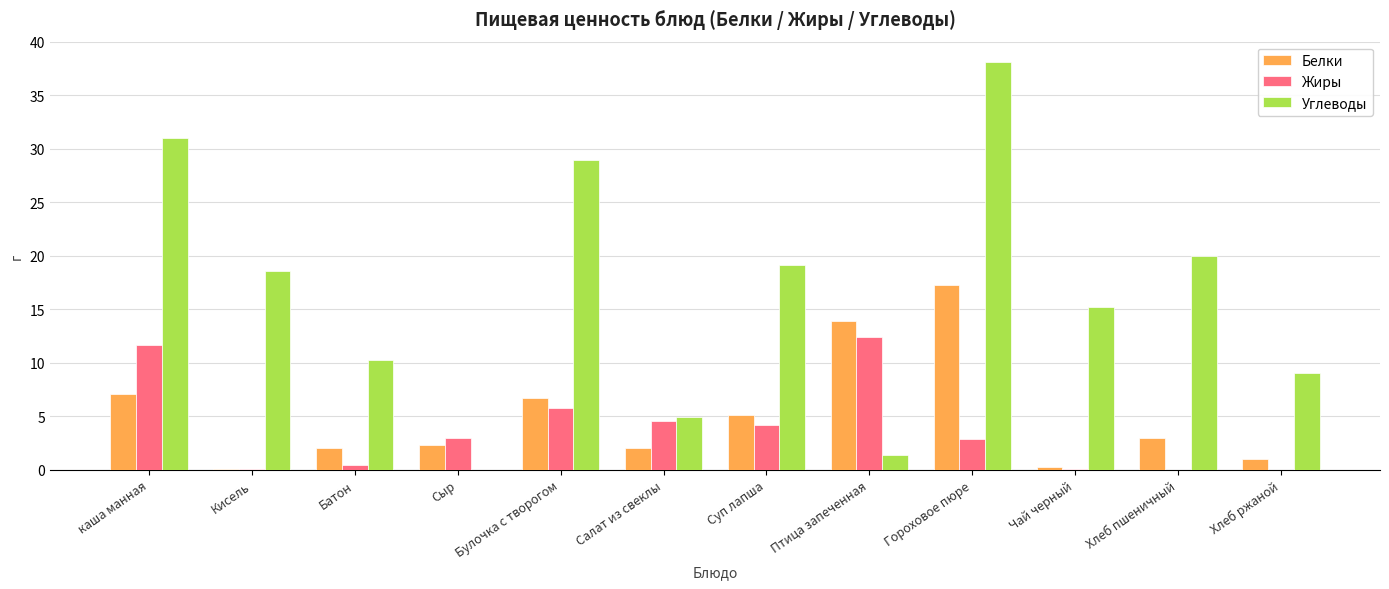

Is the value of Белки at Салат из свеклы greater than the value of Углеводы at Кисель?

No